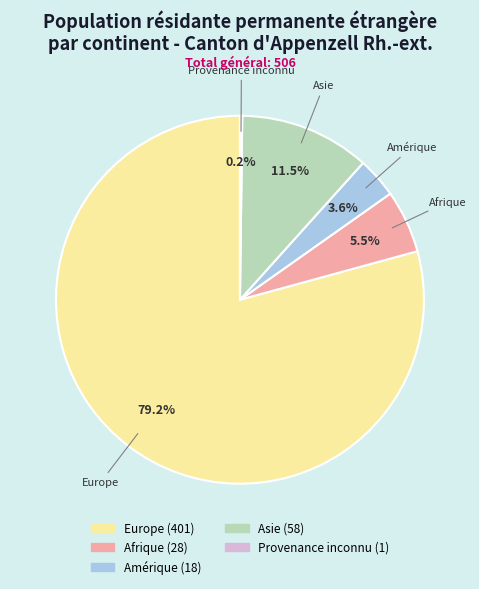

Which category accounts for the majority?

Europe